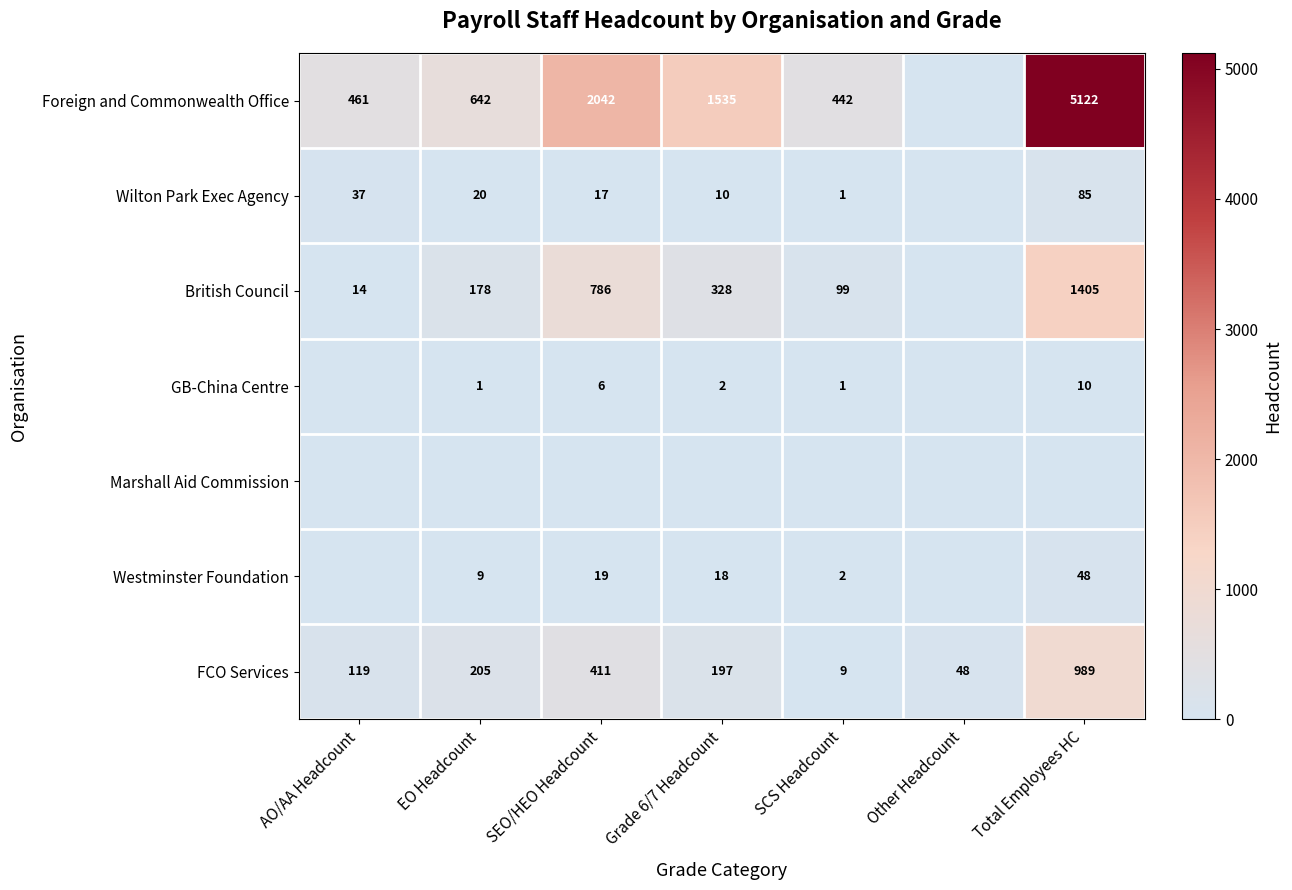

List the labels in order of FCO Services value, smallest first.

SCS Headcount, Other Headcount, AO/AA Headcount, Grade 6/7 Headcount, EO Headcount, SEO/HEO Headcount, Total Employees HC